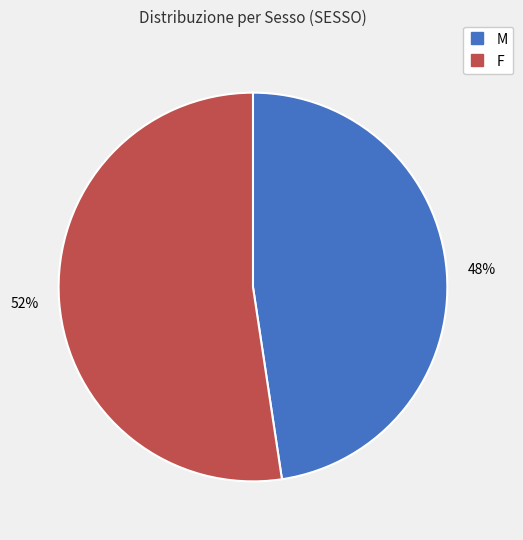

What is the smallest slice in the pie chart?

M